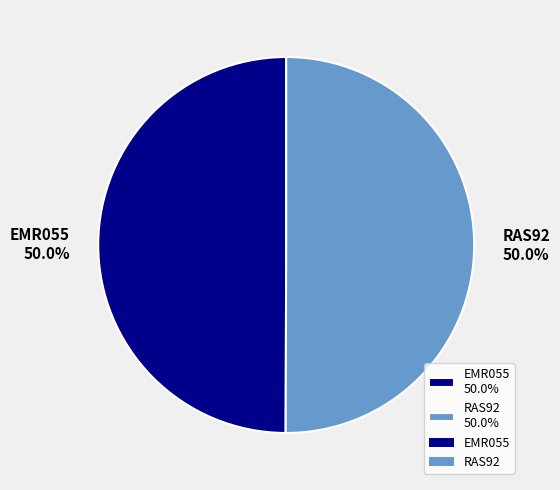

The EMR055 slice represents 57% of the pie. True or false?

False